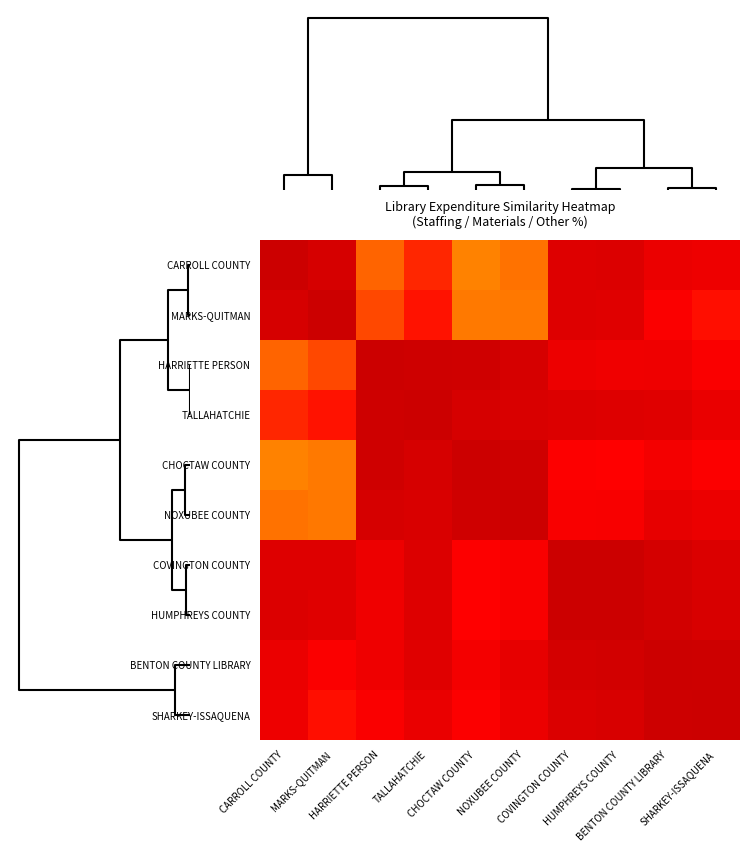

How many categories are shown in the chart?

10